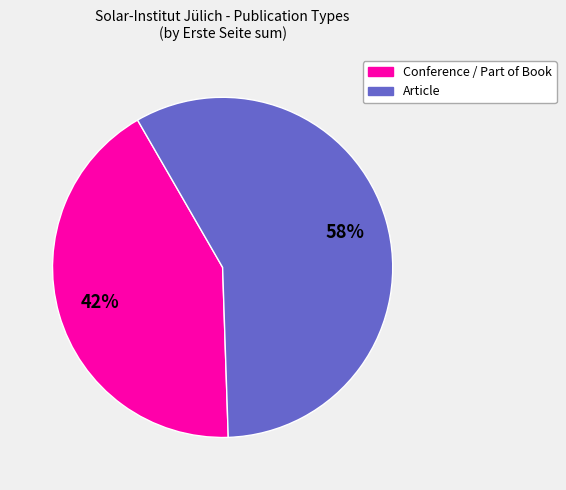

Count the number of slices in the pie.

2